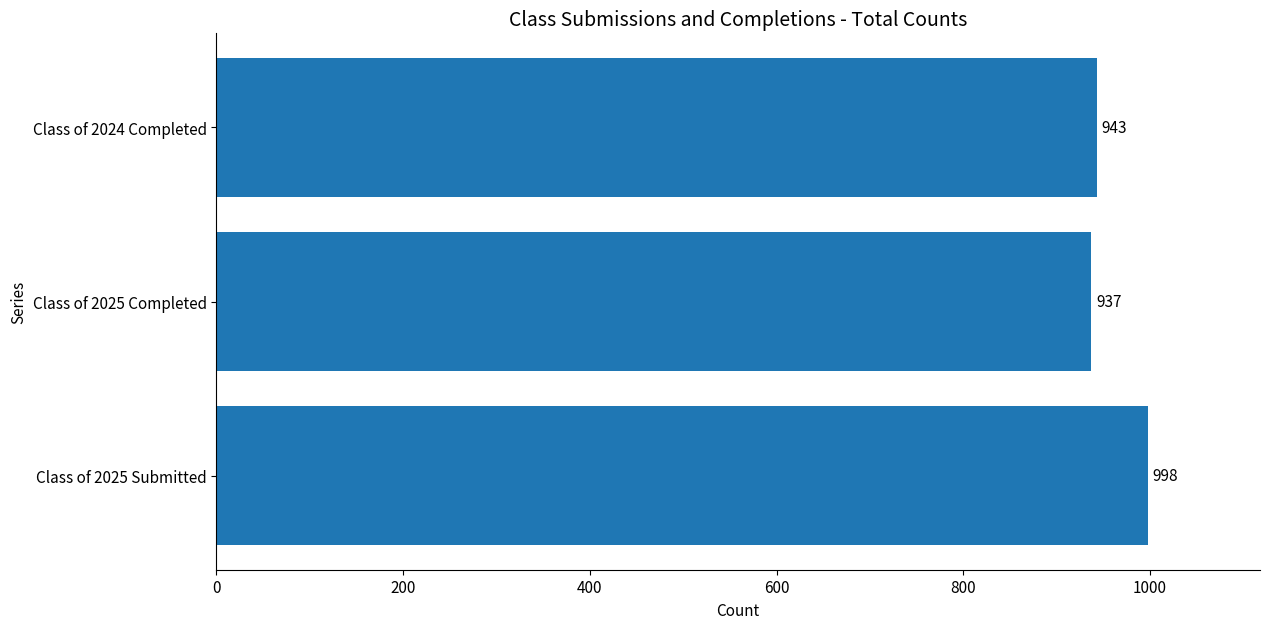

List the labels in order of value, largest first.

Class of 2025 Submitted, Class of 2024 Completed, Class of 2025 Completed